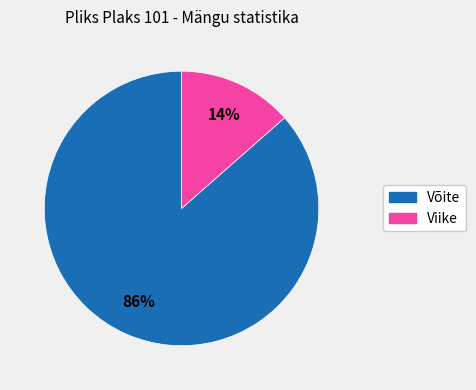

To the nearest percent, what is the combined percentage of Võite and Viike?

100%